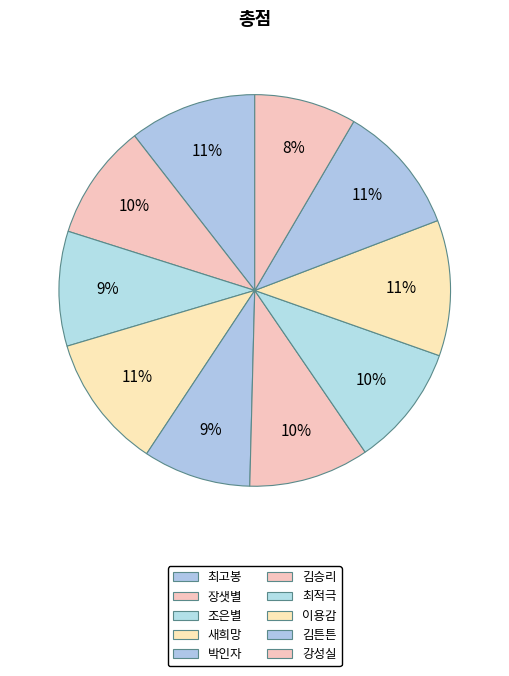

How many segments does this pie chart have?

10